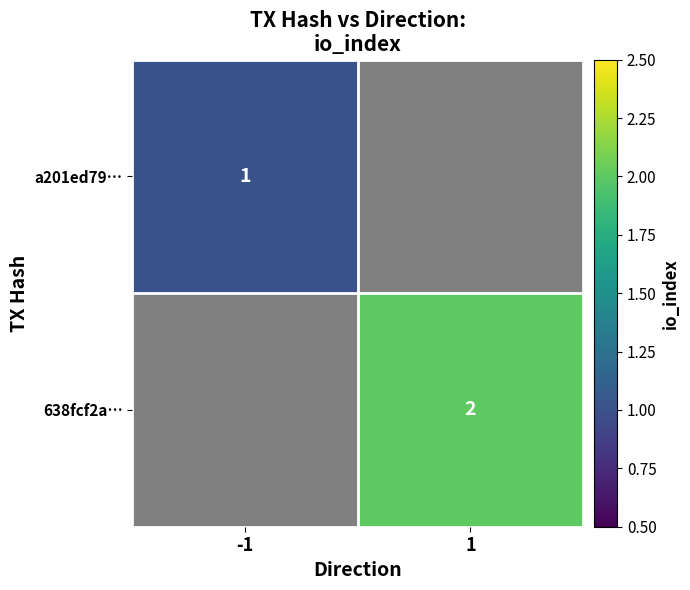

What is the minimum value shown in the chart?

1.0